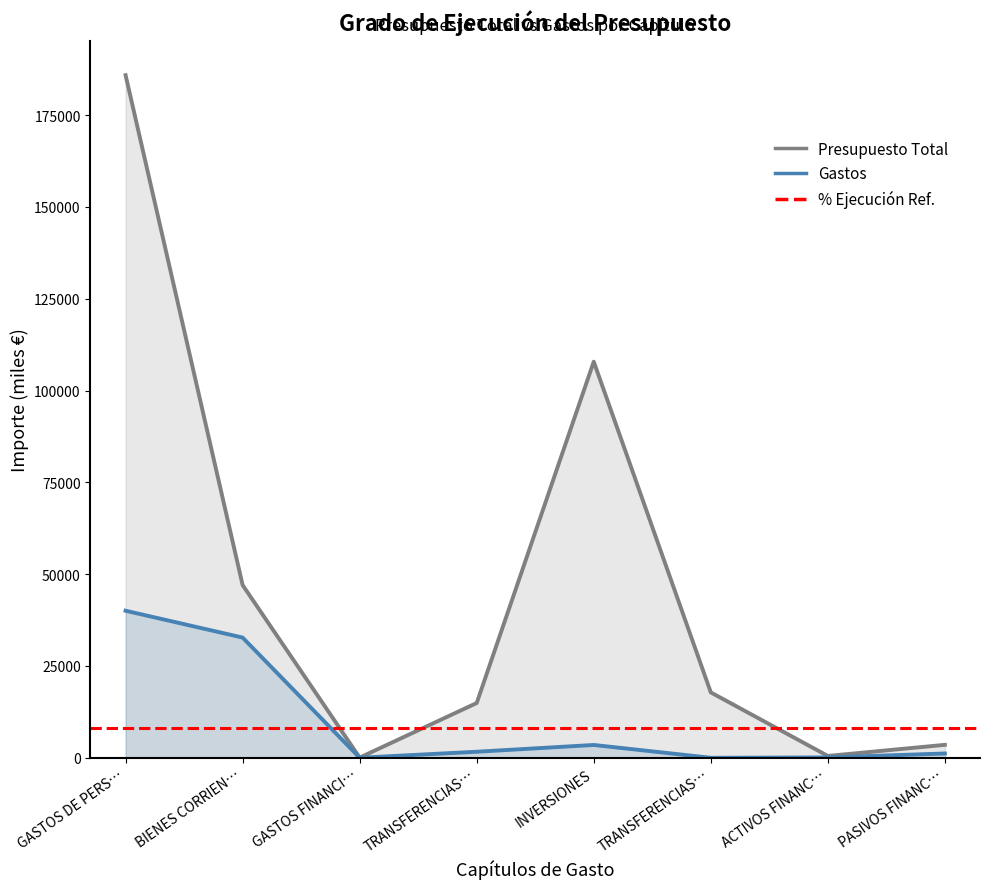

What is the label of the 6th point from the left?

TRANSFERENCIAS…